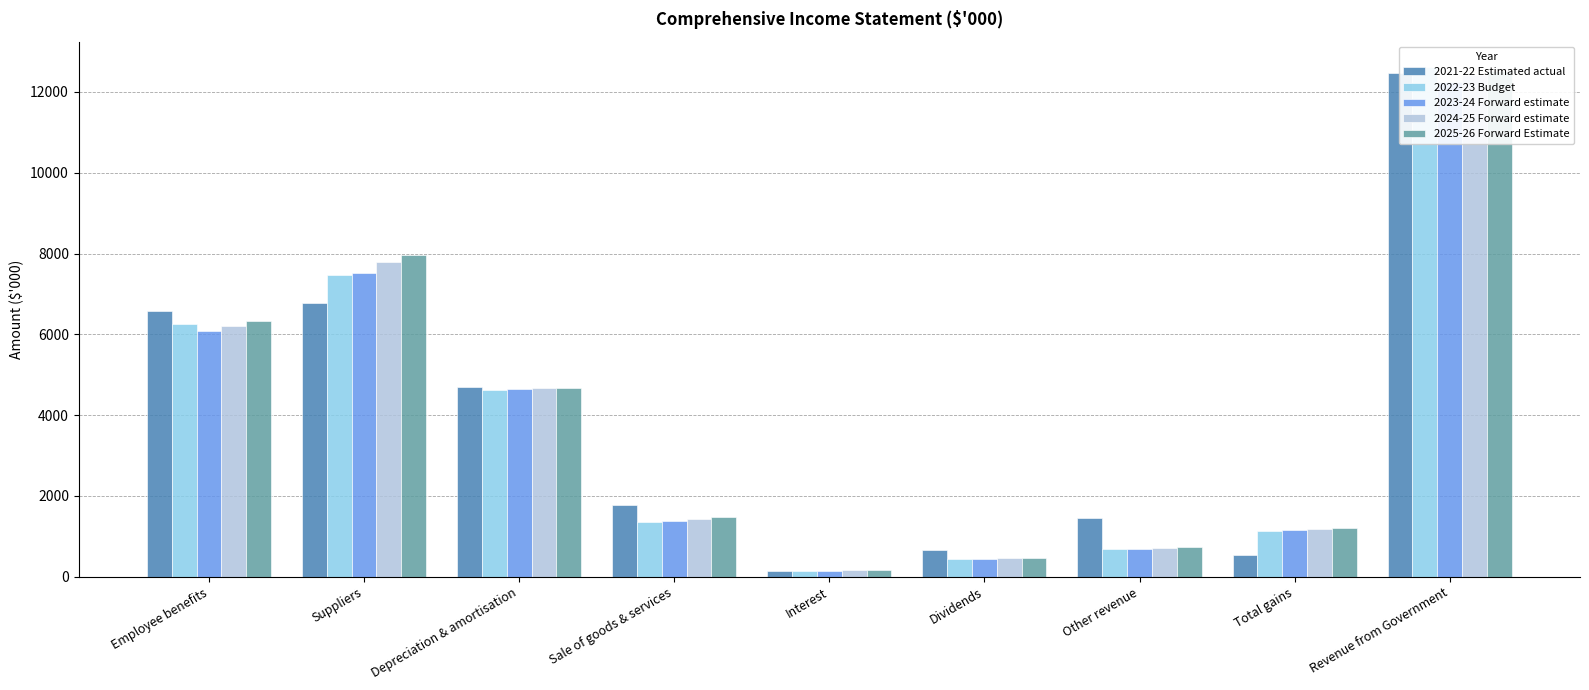

What is the label of the 5th bar from the left?

Interest